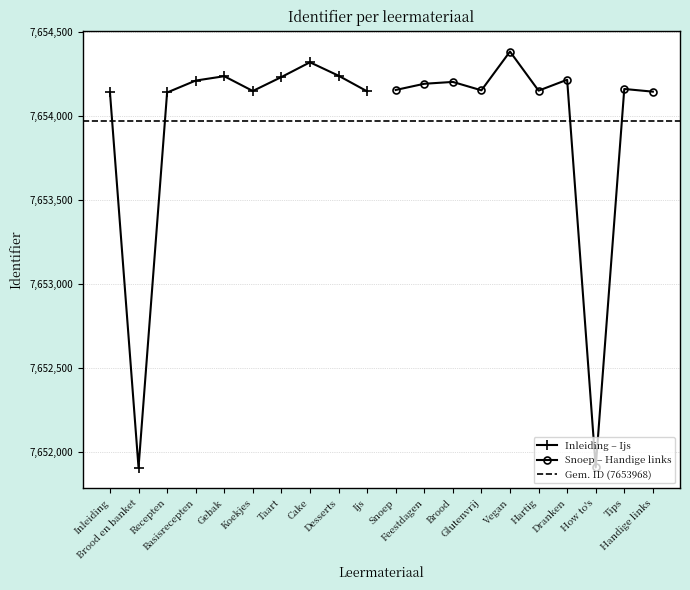

What is the maximum value shown in the chart?

7654383